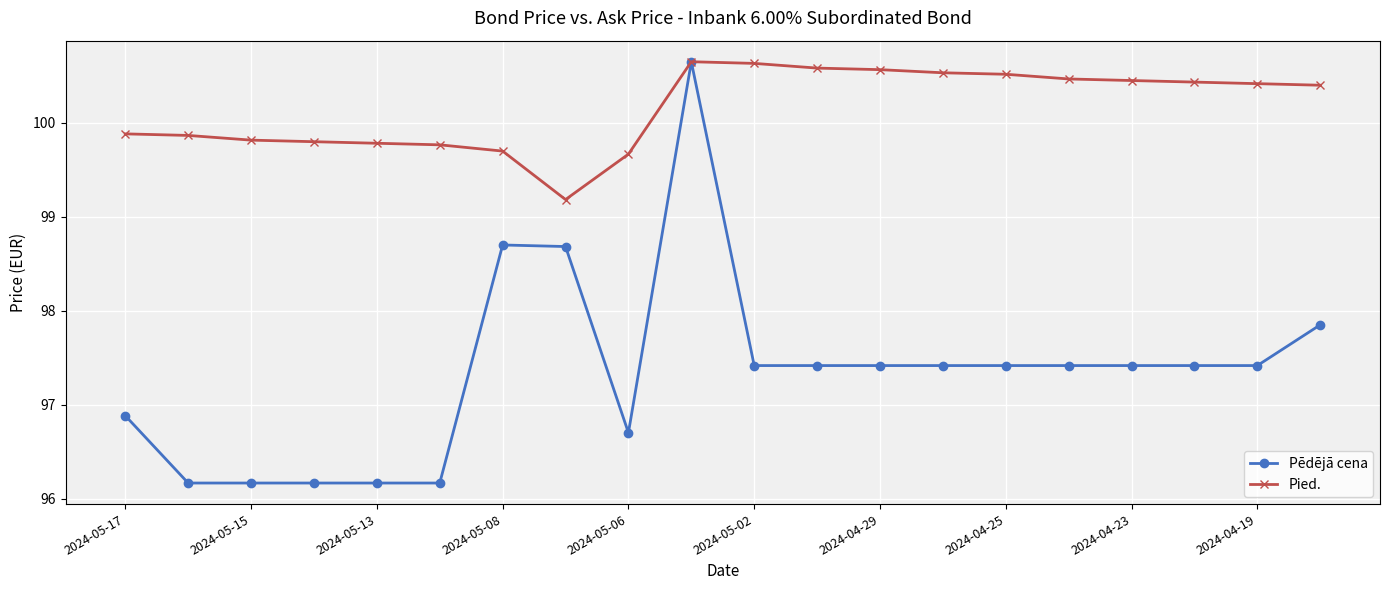

Does the chart have visible grid lines?

Yes